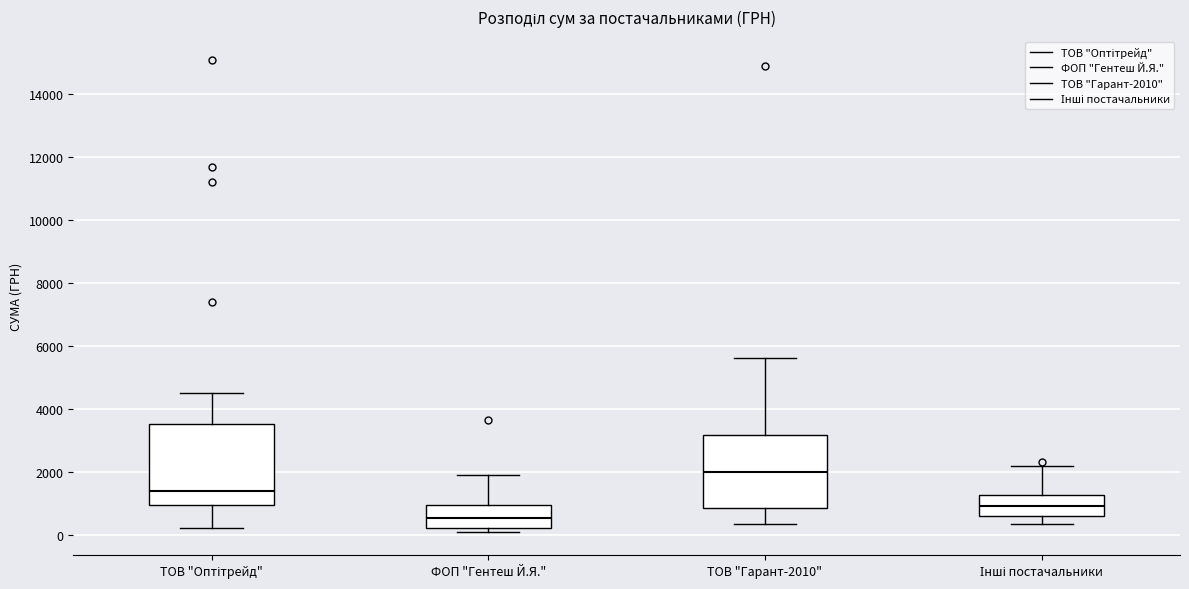

Reading left to right, transcribe this box plot: for each box, give where its median line is, the range the box spans, and where its two whiskers end, as read against the y-axis. The values are not printed on the chart, so give them approximately, as read against the axis.

ТОВ "Оптітрейд": median 1400, box 1000 to 3600, whiskers 200 to 4600
ФОП "Гентеш Й.Я.": median 600, box 200 to 1000, whiskers 200 (just below the box's lower edge) to 2000
ТОВ "Гарант-2010": median 2000, box 800 to 3200, whiskers 400 to 5600
Інші постачальники: median 1000, box 600 to 1200, whiskers 400 to 2200